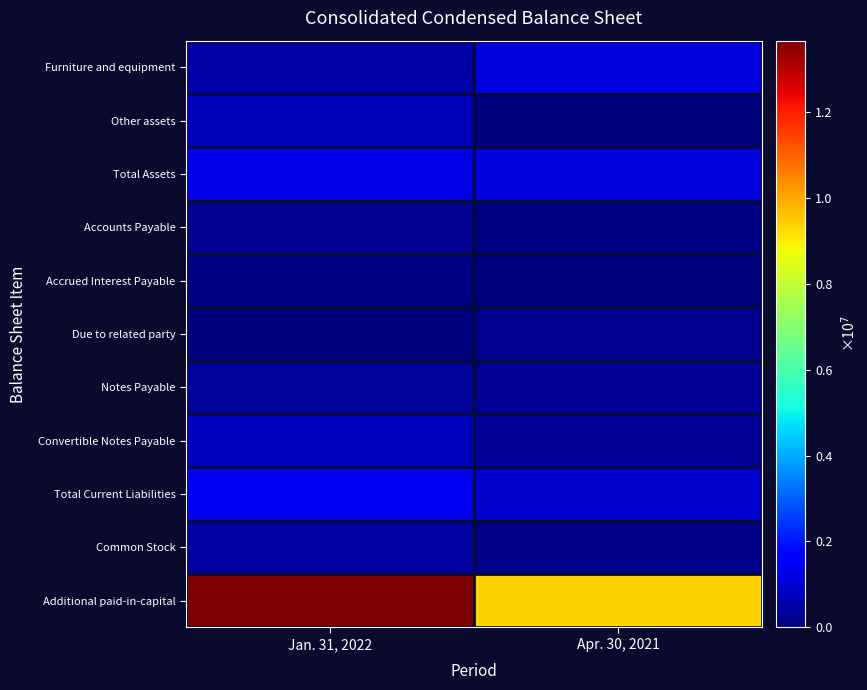

Between Jan. 31, 2022 and Apr. 30, 2021, which series saw the biggest shift?

Additional paid-in-capital